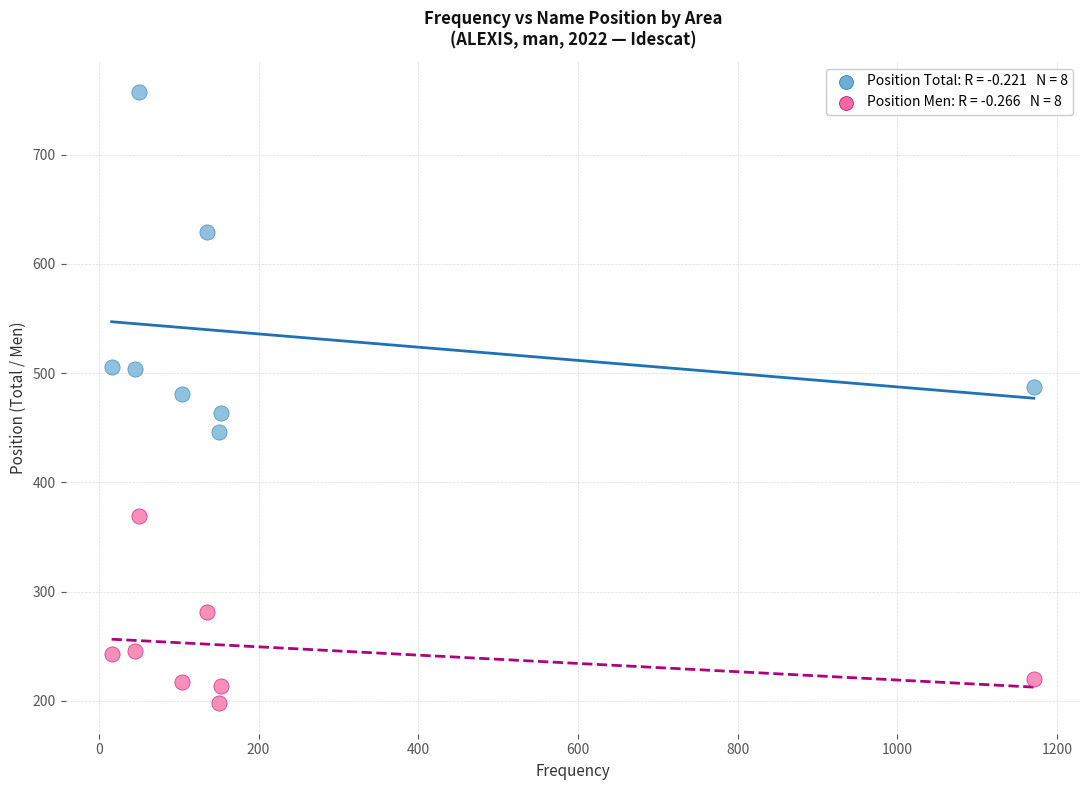

Across all data points, what is the range of Y values (max minus min)?

559